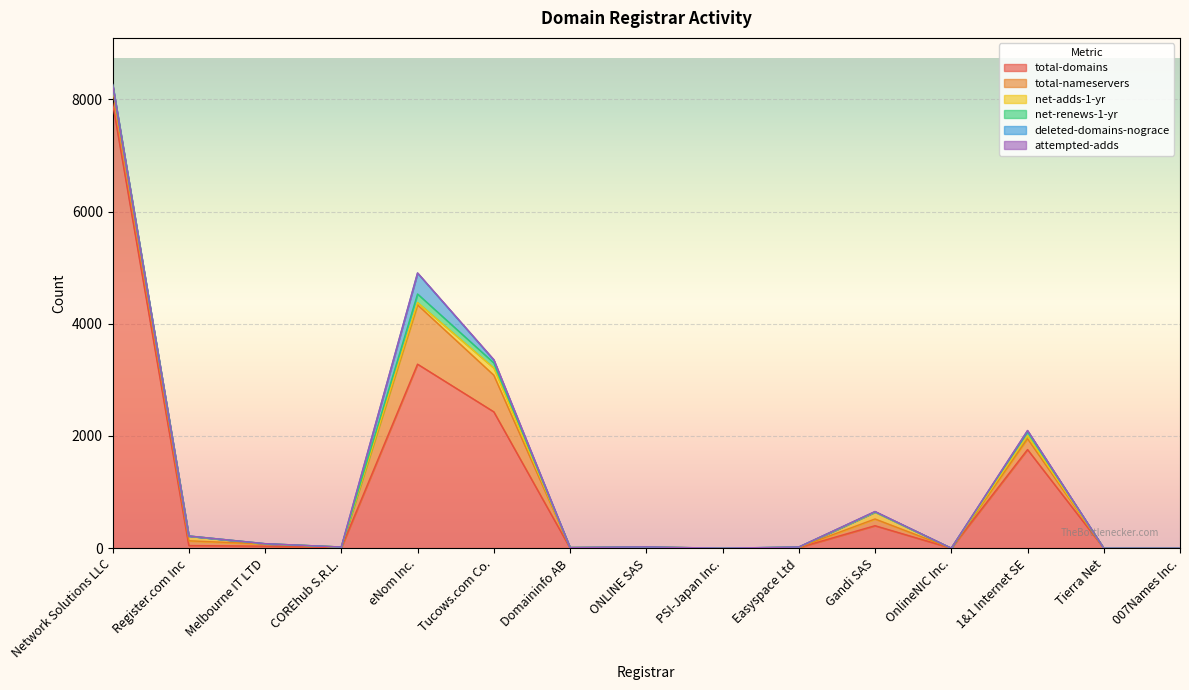

What is the label of the 11th point from the left?

Gandi SAS